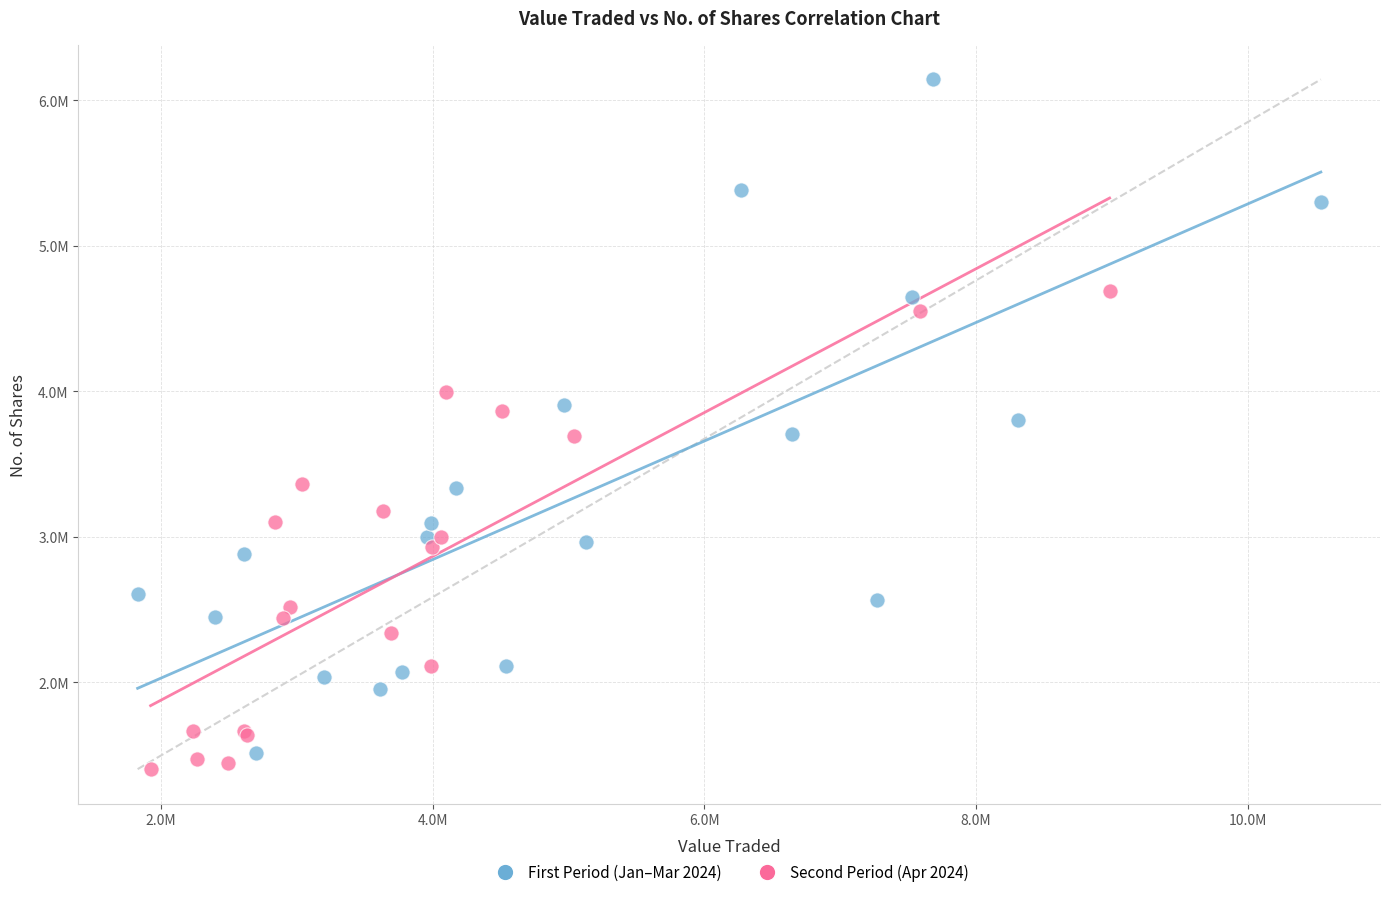

Which series contains the lowest Y value?

Second Period (Apr 2024)